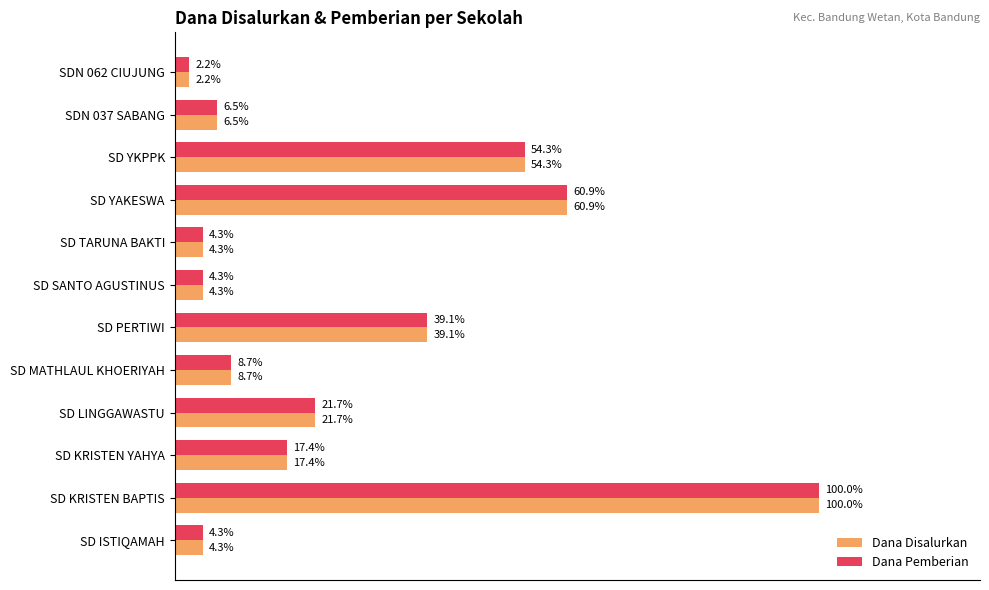

What is the highest value of the Dana Pemberian series?

10350000